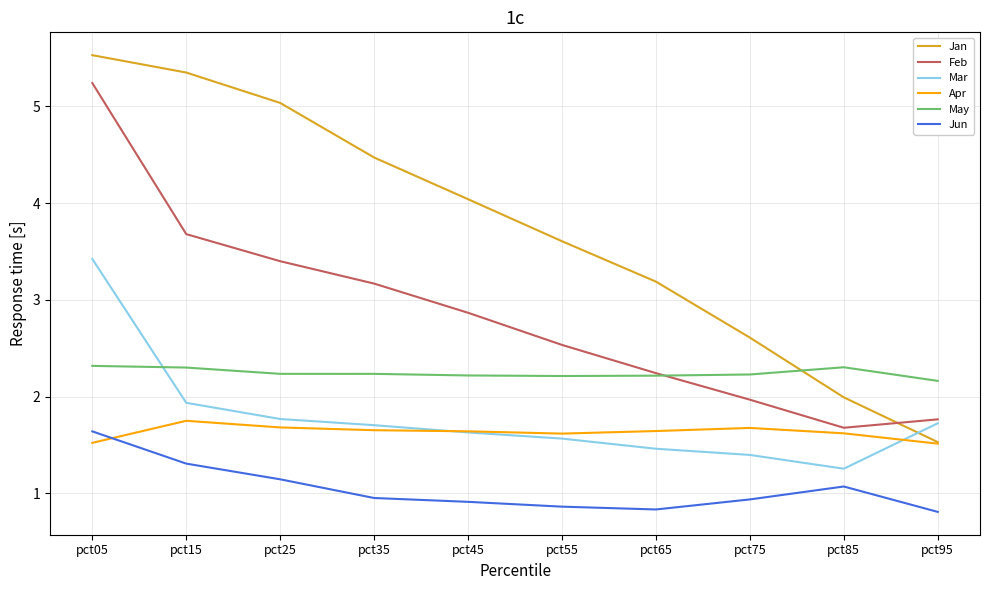

The May series shows 3.5 at pct25. True or false?

False